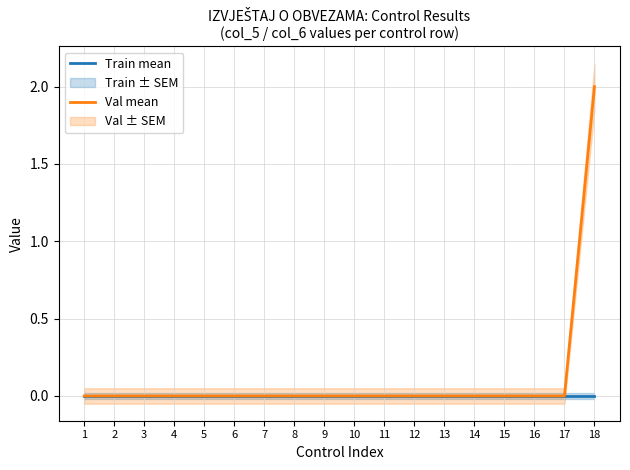

What is the difference between the maximum and minimum values in the Val mean series?

2